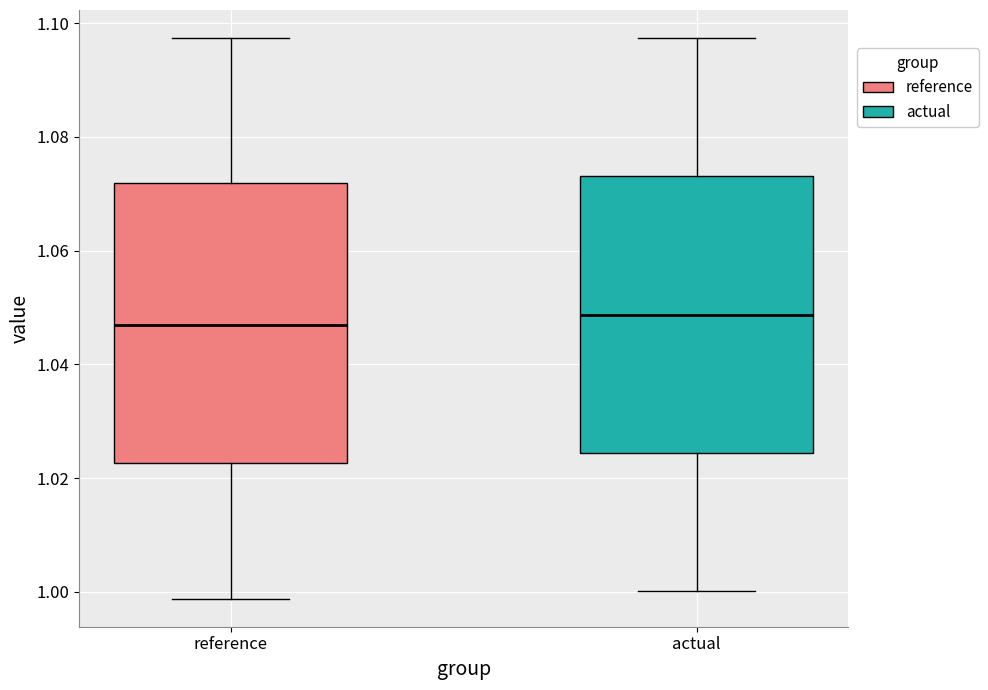

Where does the median line of the box for actual sit on the y-axis? The values are not printed on the chart, so give them approximately, as read against the axis.

1.048